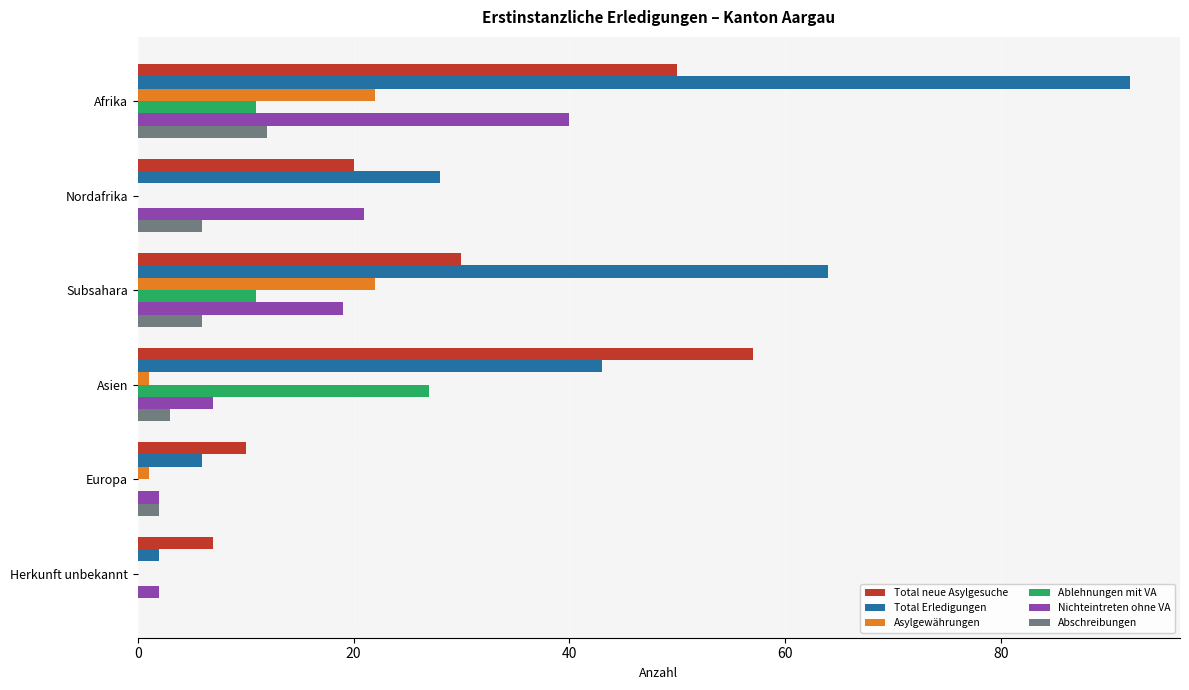

At which category does the chart reach its peak across all series?

Afrika